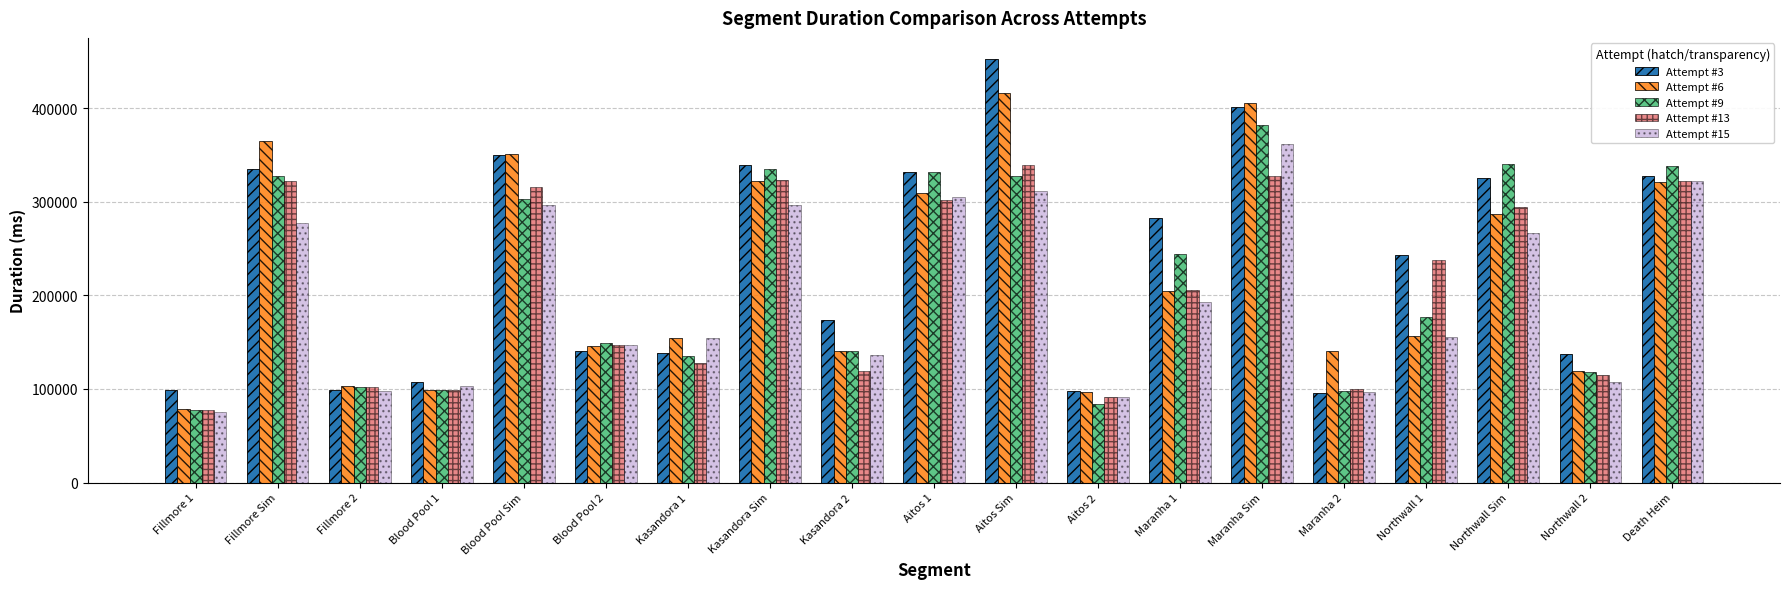

What position from the right is Maranha 2?

5